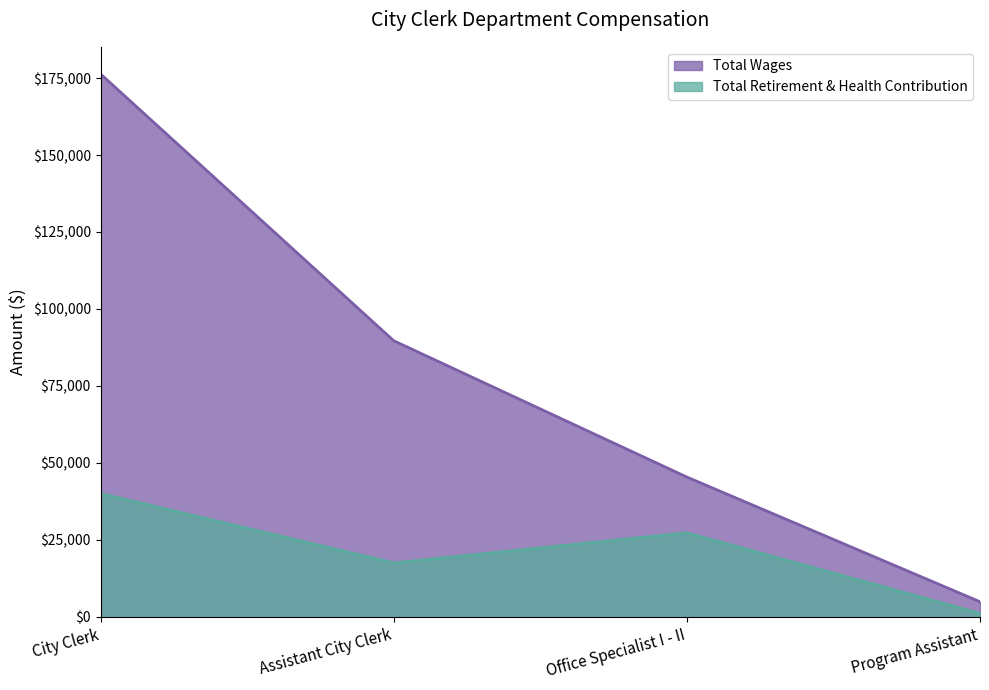

How many interior local valleys does the Total Retirement & Health Contribution series have?

1